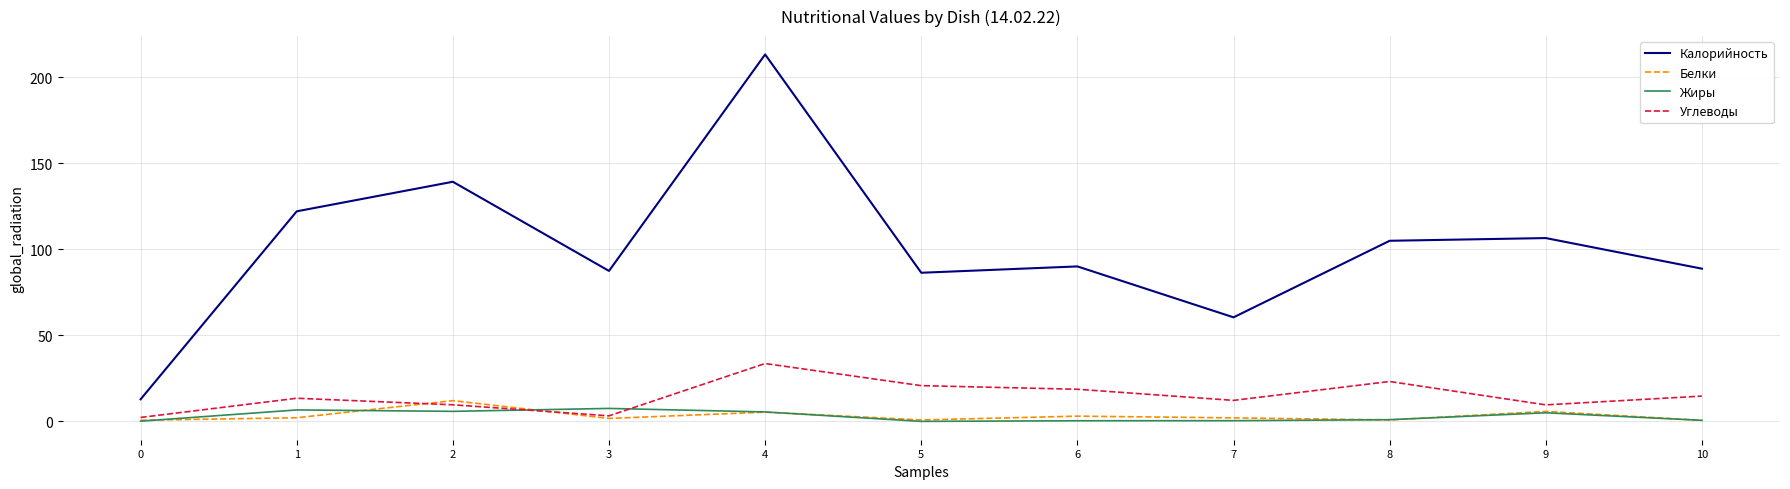

True or false: Жиры and Углеводы cross at least once.

True